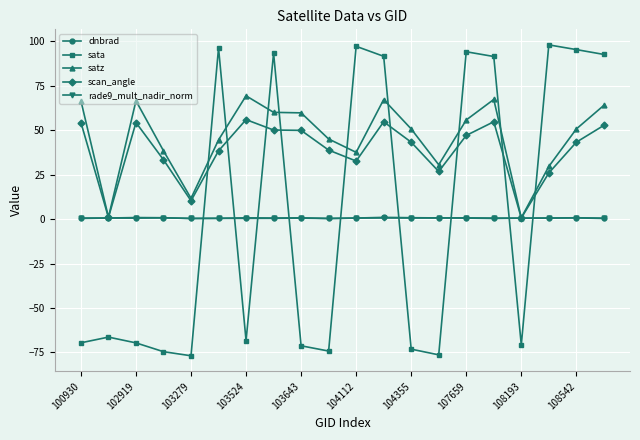

How many intersections are there between sata and dnbrad?

9